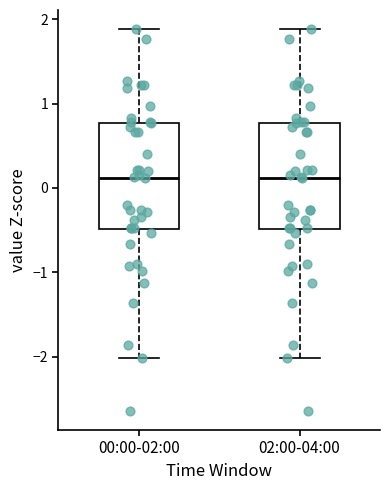

Where does the median line of the box for 02:00-04:00 sit on the y-axis? The values are not printed on the chart, so give them approximately, as read against the axis.

0.1